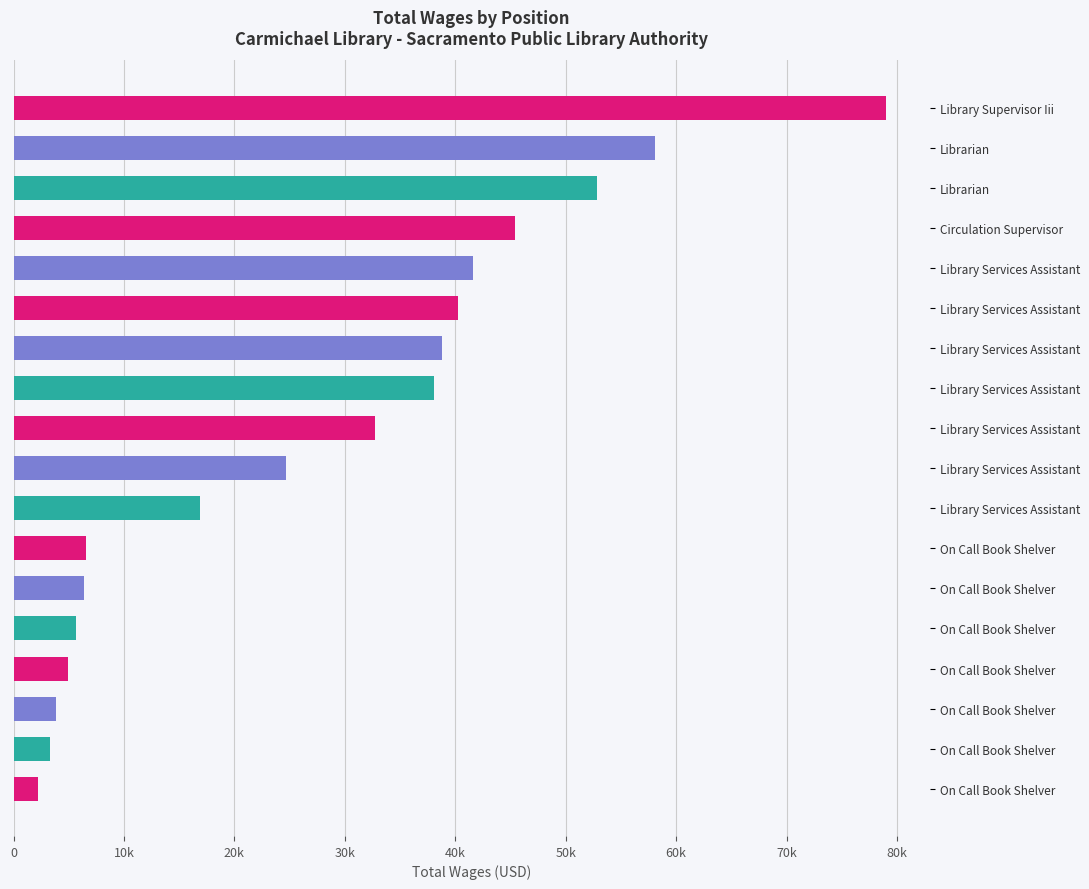

Does the chart contain stacked bars?

No